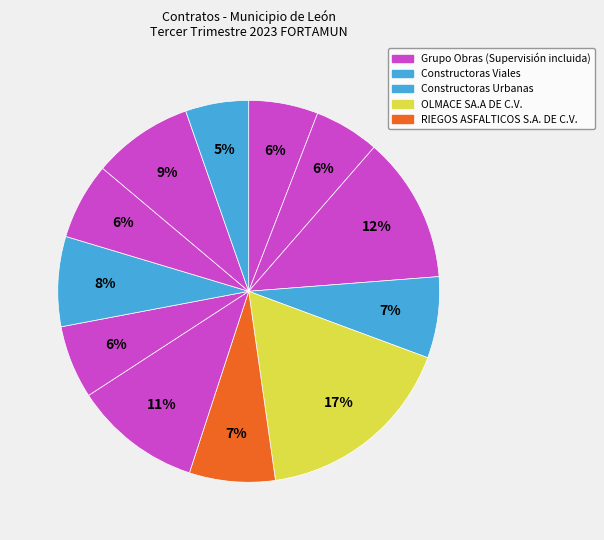

Count the number of slices in the pie.

12